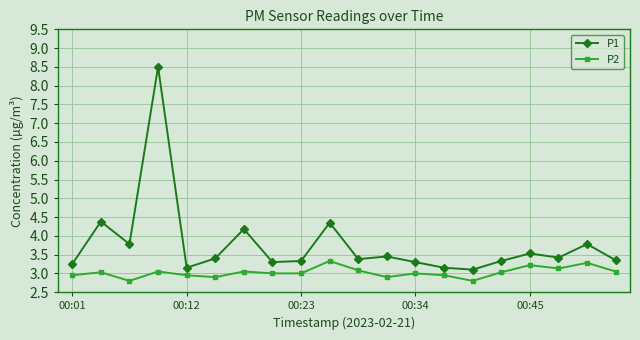

What is the sum of all P1 values?

75.4